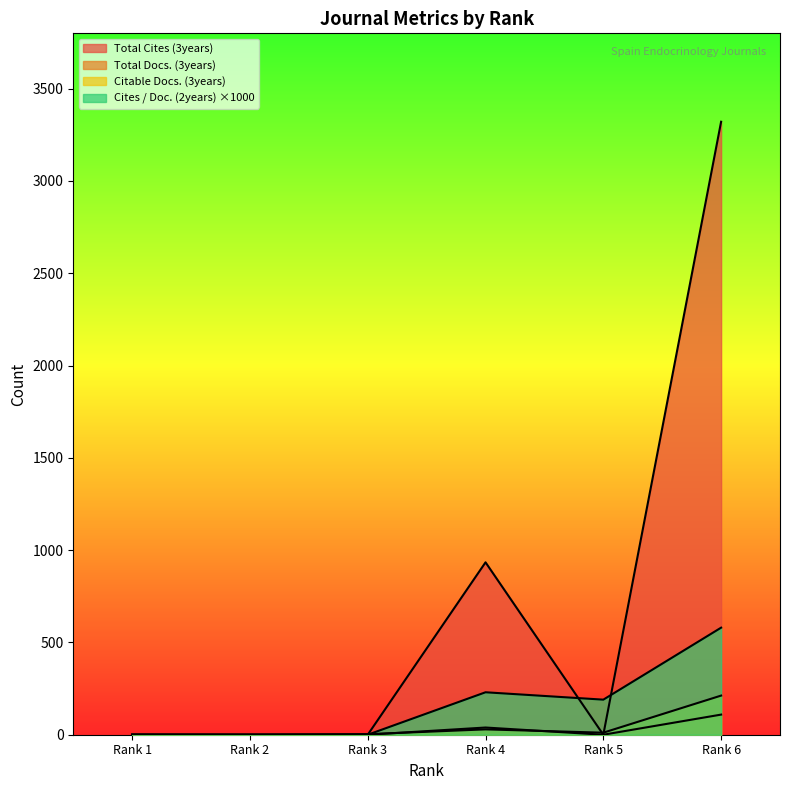

Reading left to right, what are all the values shown in this chart?

Total Docs. (3years): Rank 1=0	Rank 2=0	Rank 3=0	Rank 4=39	Rank 5=0	Rank 6=109
Total Cites (3years): Rank 1=0	Rank 2=0	Rank 3=0	Rank 4=934	Rank 5=0	Rank 6=3321
Citable Docs. (3years): Rank 1=1	Rank 2=0	Rank 3=3	Rank 4=29	Rank 5=11	Rank 6=212
Cites / Doc. (2years): Rank 1=0	Rank 2=0	Rank 3=0	Rank 4=230	Rank 5=190	Rank 6=580